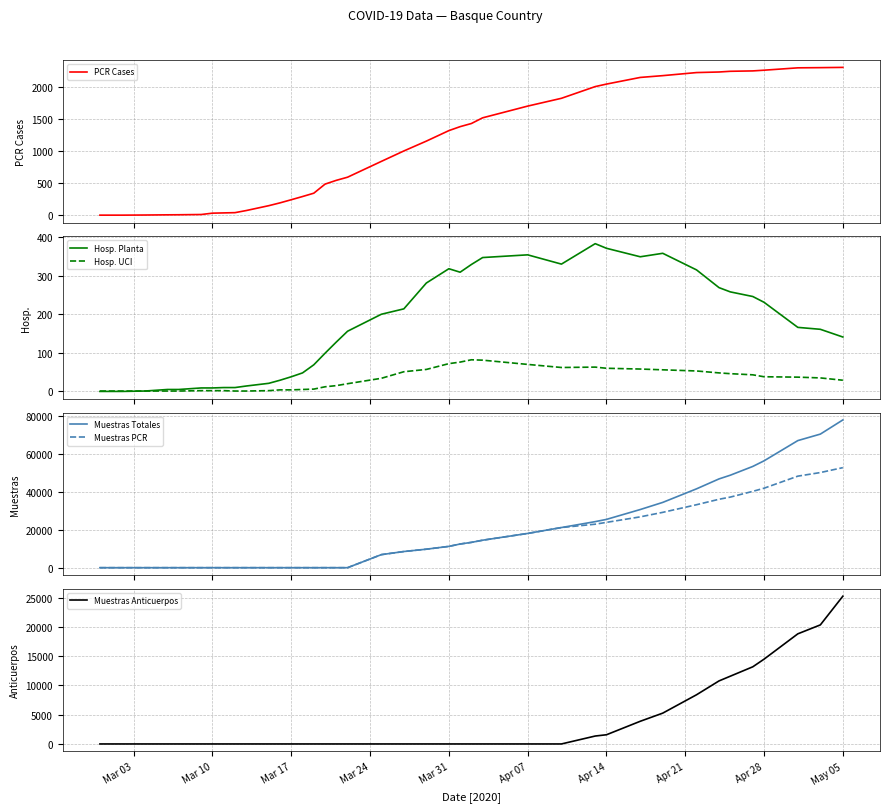

What is the highest value of the Hosp. Planta series?

383